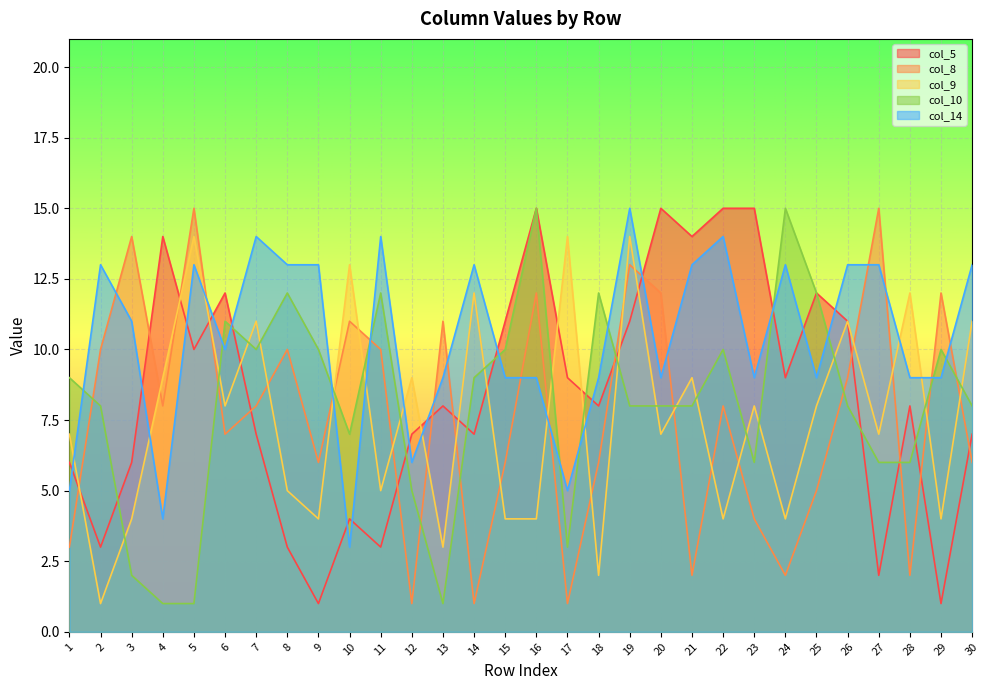

At which category does col_8 reach its first local valley?

4